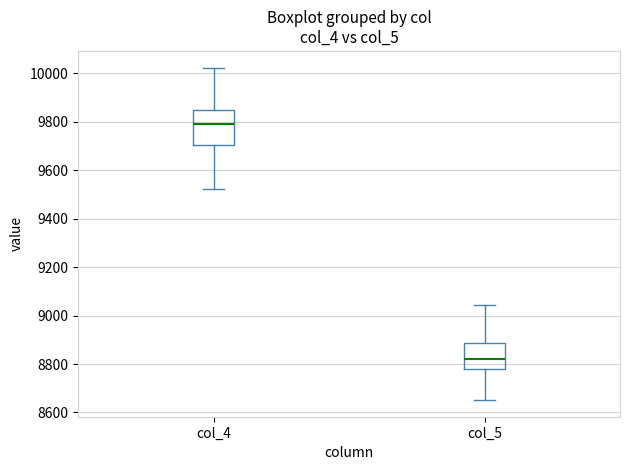

Reading left to right, transcribe this box plot: for each box, give where its median line is, the range the box spans, and where its two whiskers end, as read against the y-axis. The values are not printed on the chart, so give them approximately, as read against the axis.

col_4: median 9800, box 9700 to 9840, whiskers 9520 to 10020
col_5: median 8820, box 8780 to 8880, whiskers 8660 to 9040